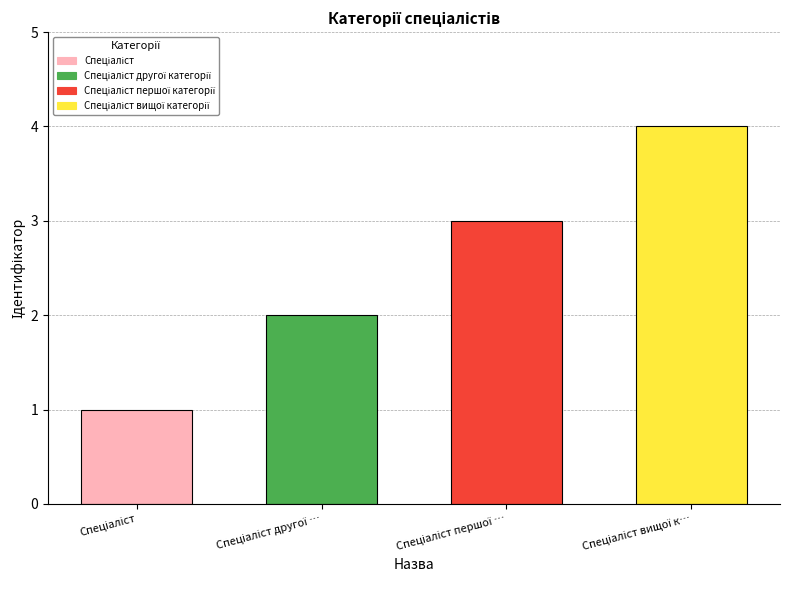

What is the maximum value shown in the chart?

4